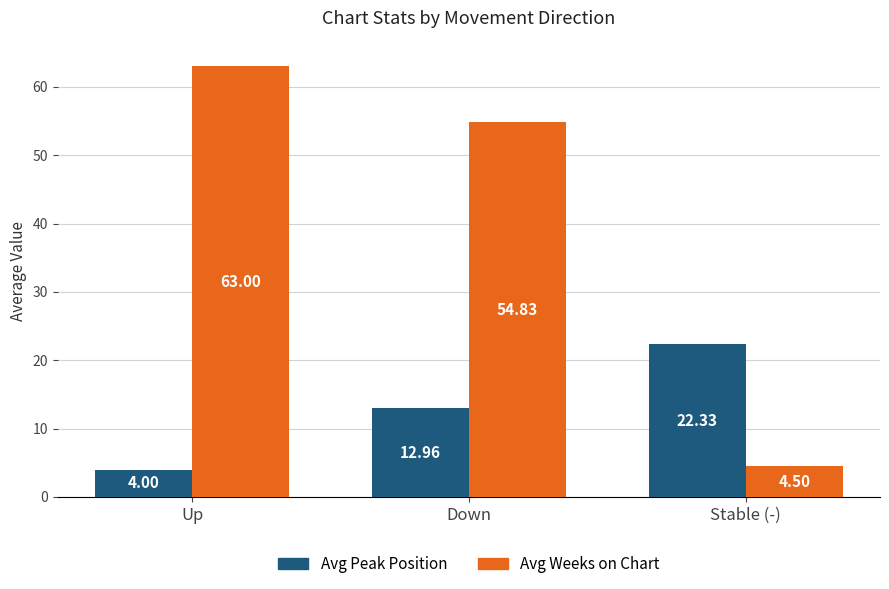

How many data points in Avg Peak Position are less than 12?

1